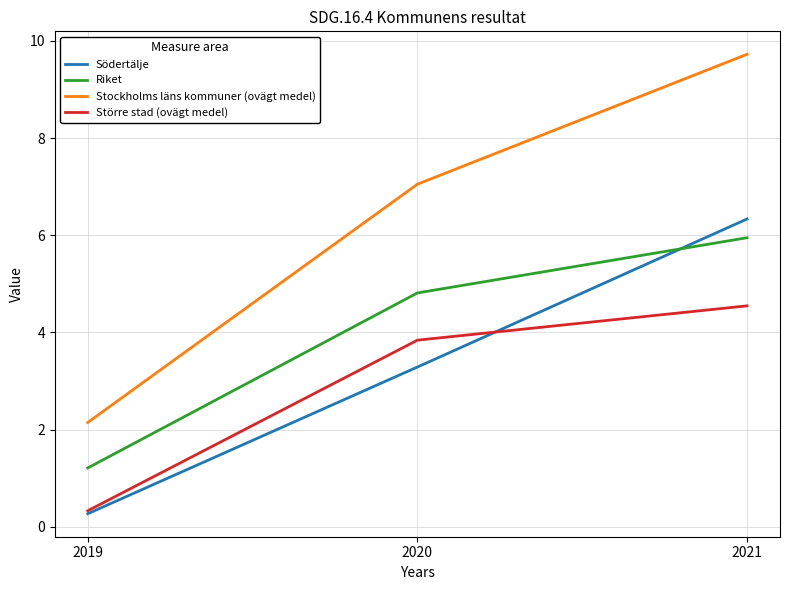

Does the chart display data point markers on the line(s)?

No